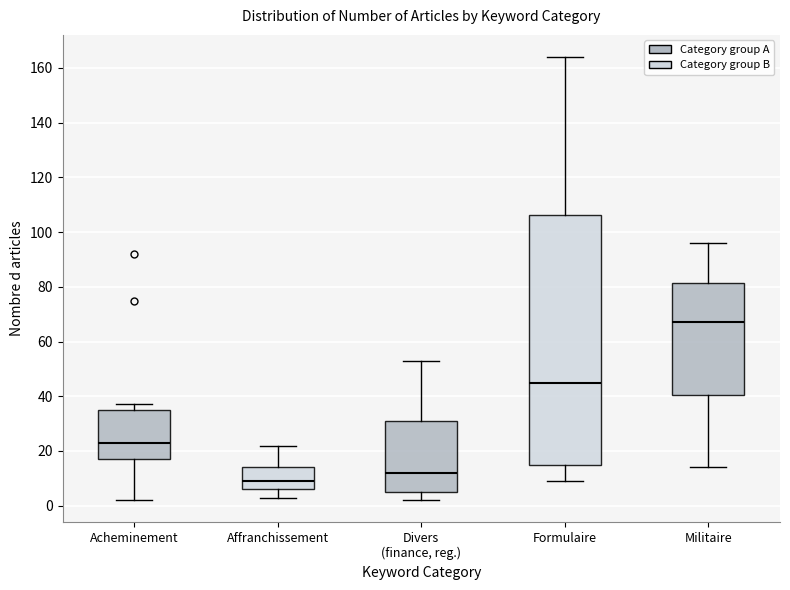

Reading left to right, transcribe this box plot: for each box, give where its median line is, the range the box spans, and where its two whiskers end, as read against the y-axis. The values are not printed on the chart, so give them approximately, as read against the axis.

Acheminement: median 24, box 18 to 36, whiskers 2 to 38
Affranchissement: median 10, box 6 to 14, whiskers 4 to 22
Divers (finance, reg.): median 12, box 6 to 32, whiskers 2 to 54
Formulaire: median 46, box 14 to 106, whiskers 10 to 164
Militaire: median 68, box 40 to 82, whiskers 14 to 96